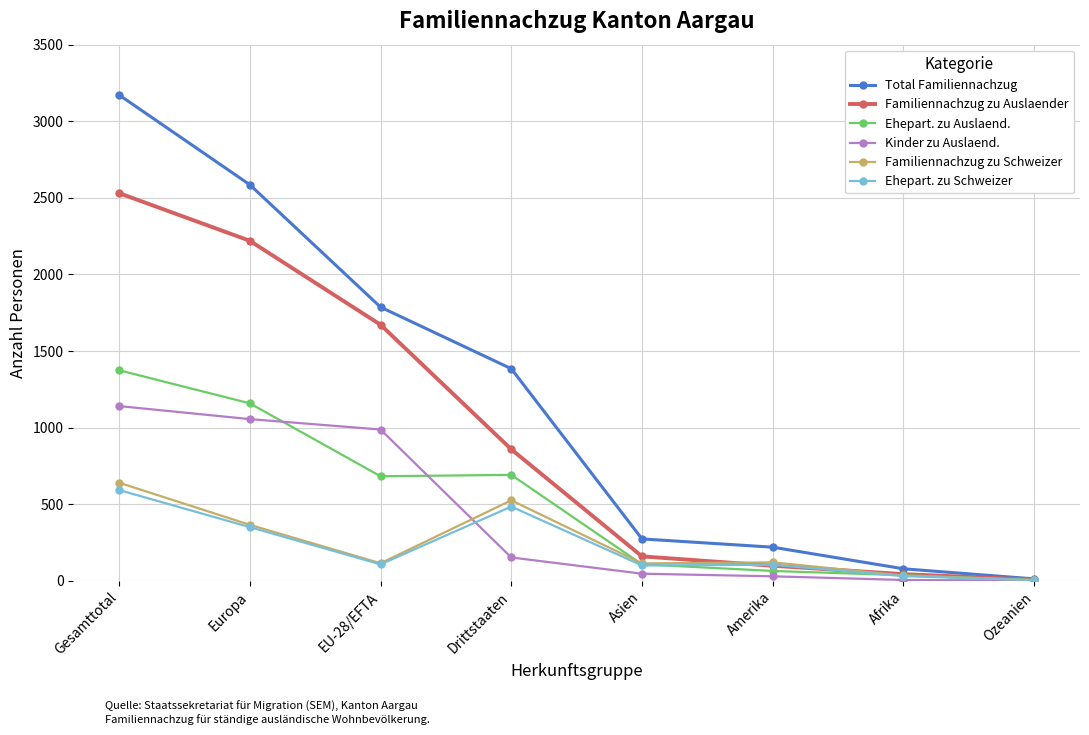

What is the difference between the highest and lowest values at Europa?

2235